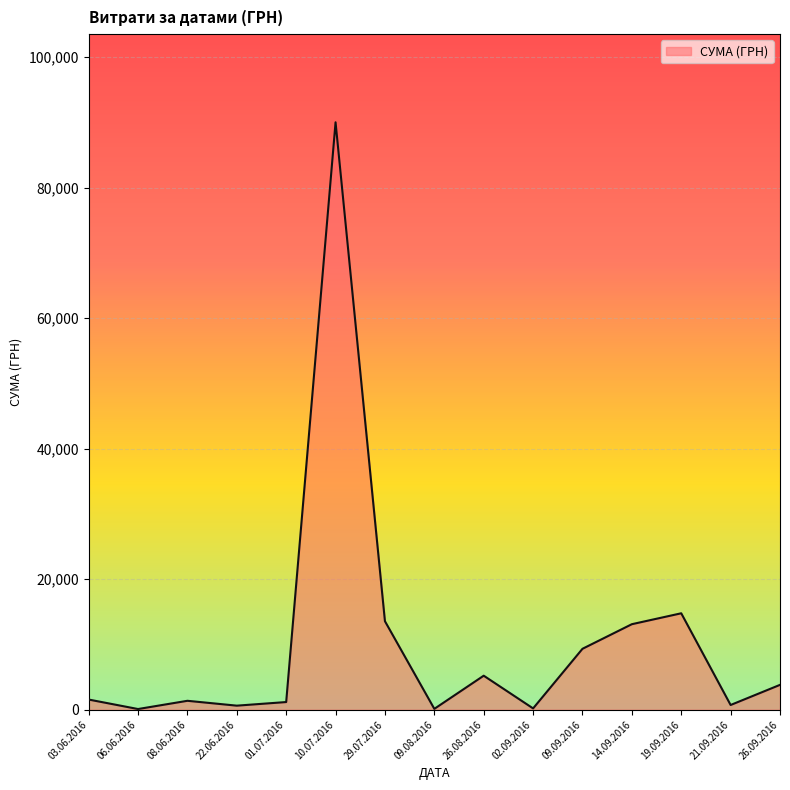

What is the minimum value shown in the chart?

108.0